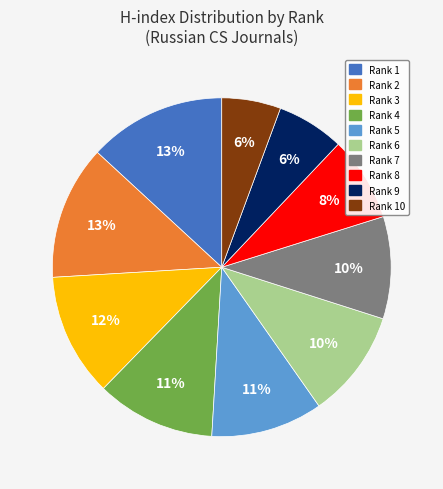

Does any single category account for the majority?

No